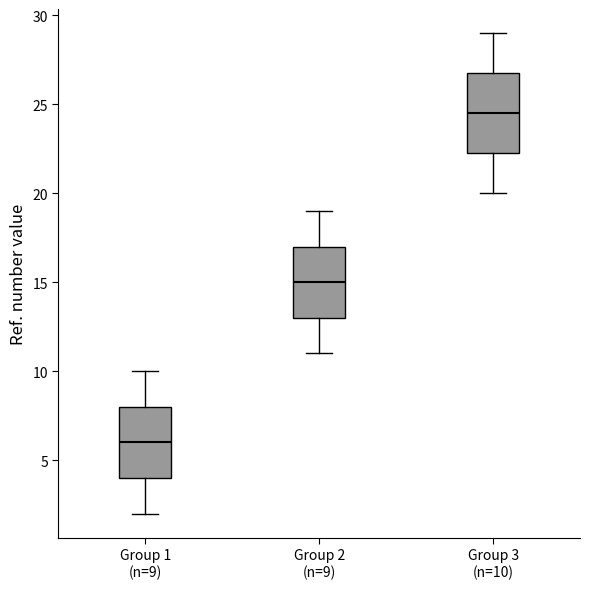

Reading left to right, read every box against the y-axis: the position of its median line, the range the box covers, and the ends of its whiskers. The values are not printed on the chart, so give them approximately, as read against the axis.

Group 1 (n=9): median 6.0, box 4.0 to 8.0, whiskers 2.0 to 10.0
Group 2 (n=9): median 15.0, box 13.0 to 17.0, whiskers 11.0 to 19.0
Group 3 (n=10): median 24.5, box 22.5 to 27.0, whiskers 20.0 to 29.0